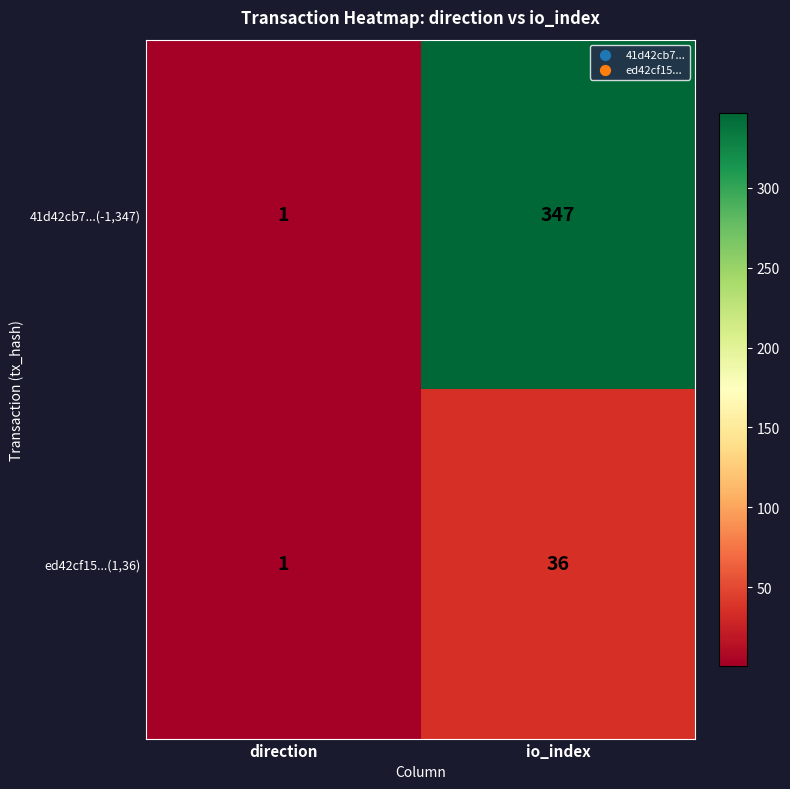

What is the highest value of the ed42cf15...(1,36) series?

36